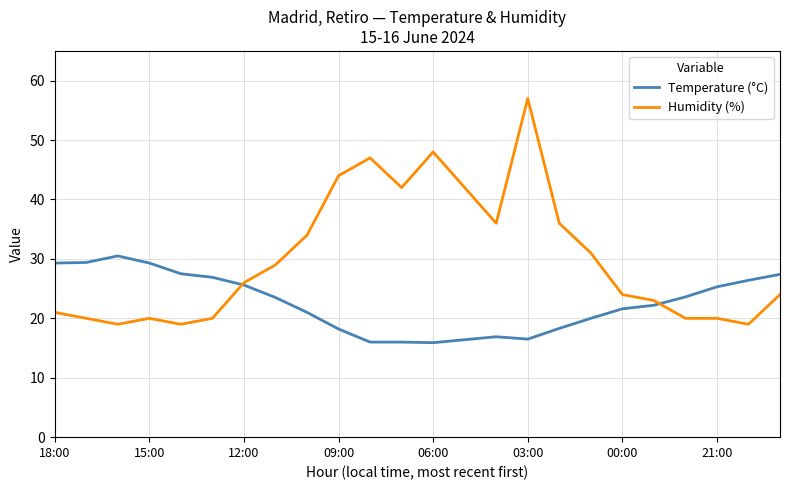

Which series has the largest total across all categories?

Humidity (%)